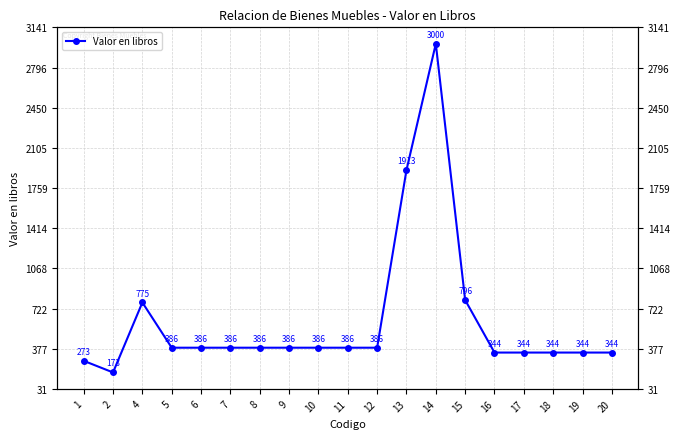

True or false: the data shows 795.6 at 15.

True